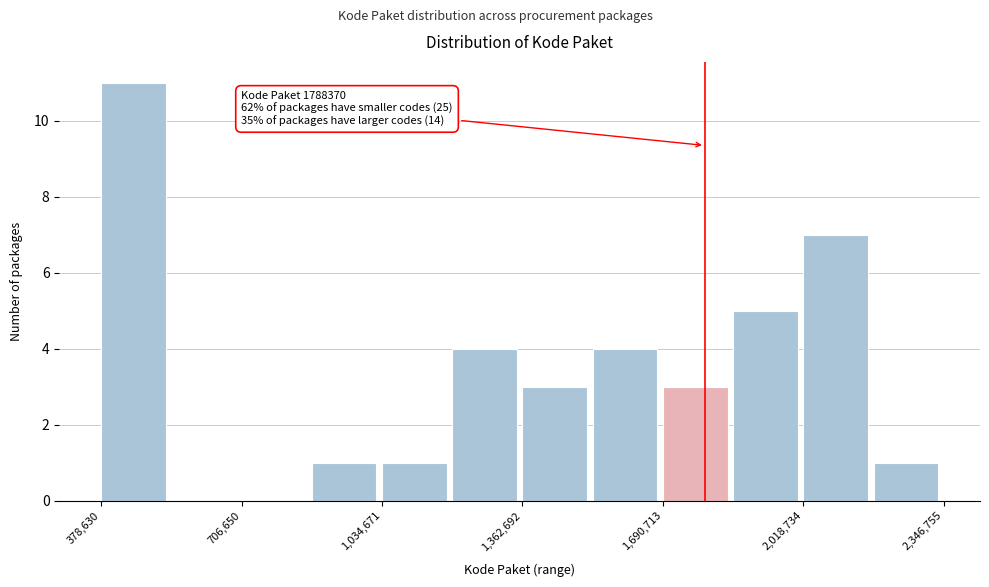

Read against the x-axis, roughly where is the centre of the tallest bar?

450000